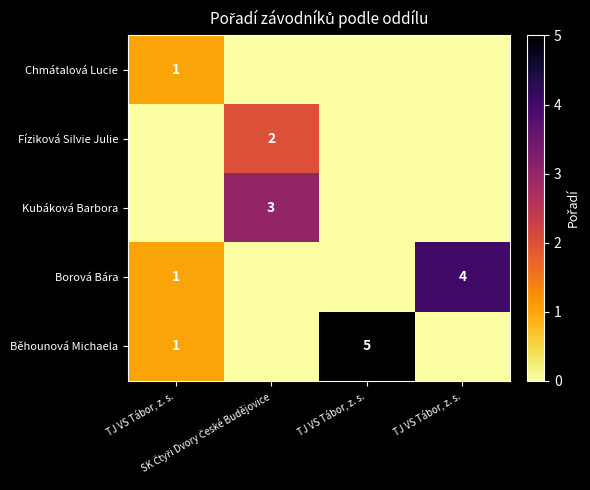

Rank the categories by Borová Bára value from lowest to highest.

SK Čtyři Dvory České Budějovice, TJ VS Tábor, z. s., TJ VS Tábor, z. s., TJ VS Tábor, z. s.